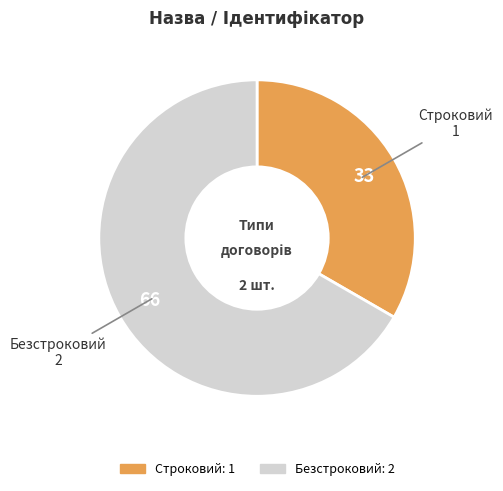

Approximately how many times larger is the value at Безстроковий compared to Строковий?

2.0